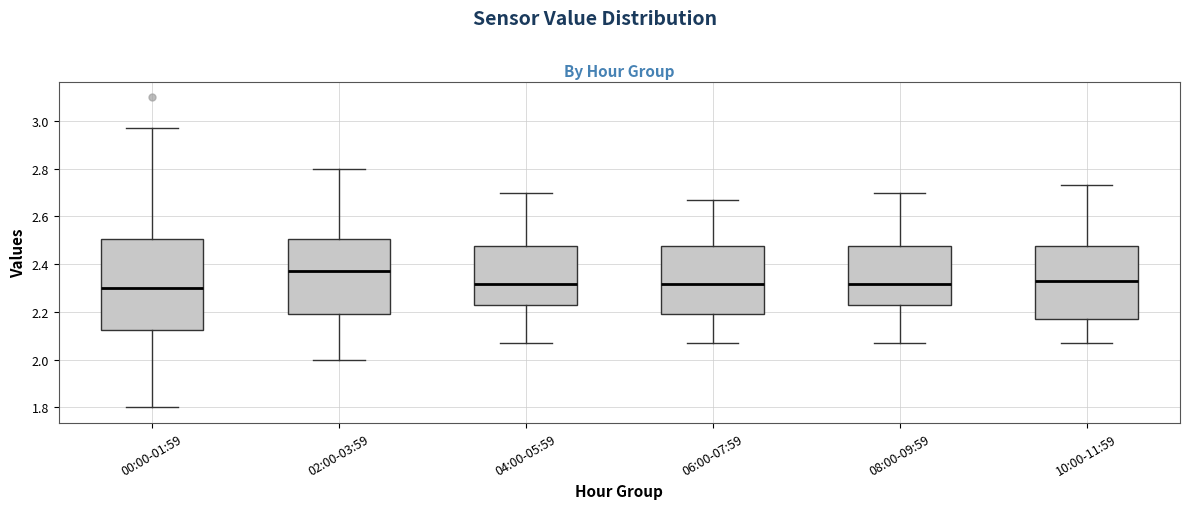

Reading left to right, transcribe this box plot: for each box, give where its median line is, the range the box spans, and where its two whiskers end, as read against the y-axis. The values are not printed on the chart, so give them approximately, as read against the axis.

00:00-01:59: median 2.30, box 2.12 to 2.50, whiskers 1.80 to 2.98
02:00-03:59: median 2.38, box 2.20 to 2.50, whiskers 2.00 to 2.80
04:00-05:59: median 2.32, box 2.24 to 2.48, whiskers 2.08 to 2.70
06:00-07:59: median 2.32, box 2.20 to 2.48, whiskers 2.08 to 2.68
08:00-09:59: median 2.32, box 2.24 to 2.48, whiskers 2.08 to 2.70
10:00-11:59: median 2.34, box 2.18 to 2.48, whiskers 2.08 to 2.74